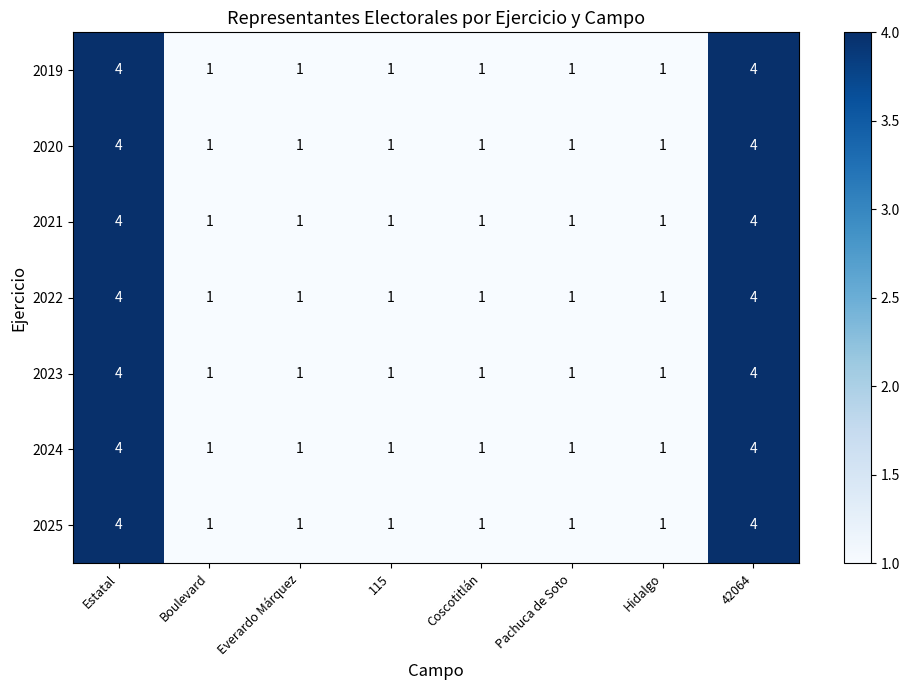

What is the total value across all series at Coscotitlán?

7